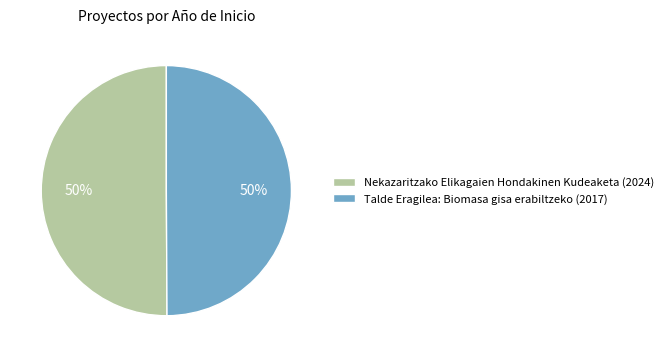

Approximately how many times larger is the value at Talde Eragilea: Biomasa gisa erabiltzeko (2017) compared to Nekazaritzako Elikagaien Hondakinen Kudeaketa (2024)?

1.0